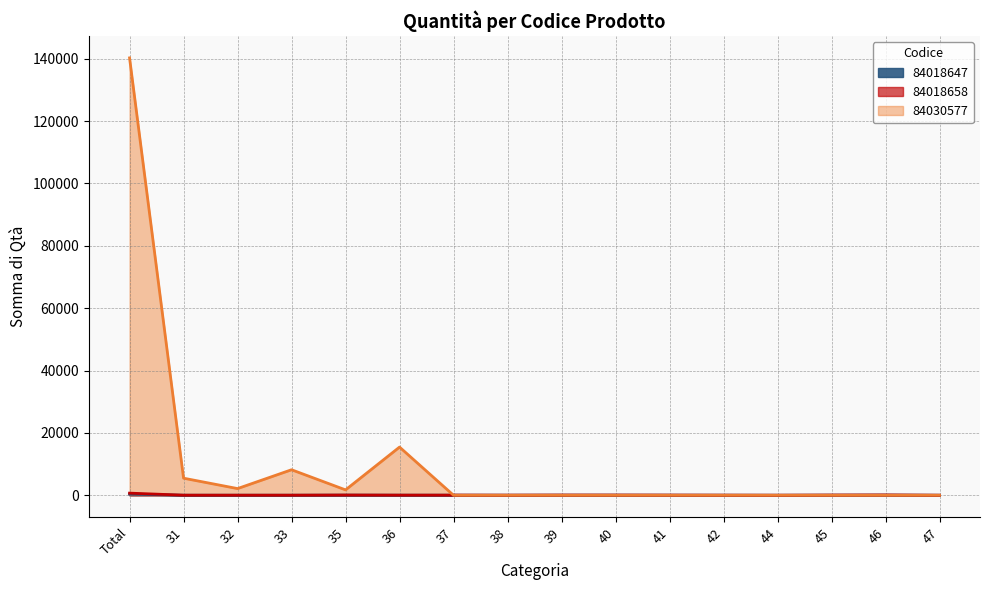

What is the label of the 15th point from the right?

31